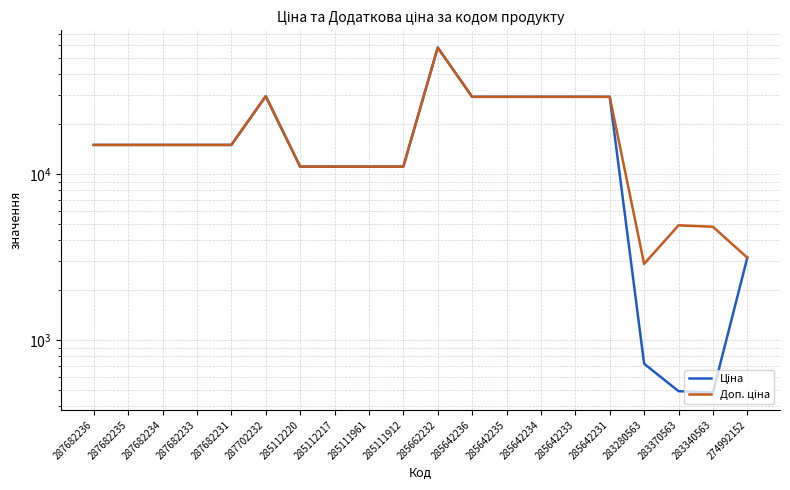

In Доп. ціна, how many points are higher than both neighbors (excluding endpoints)?

3